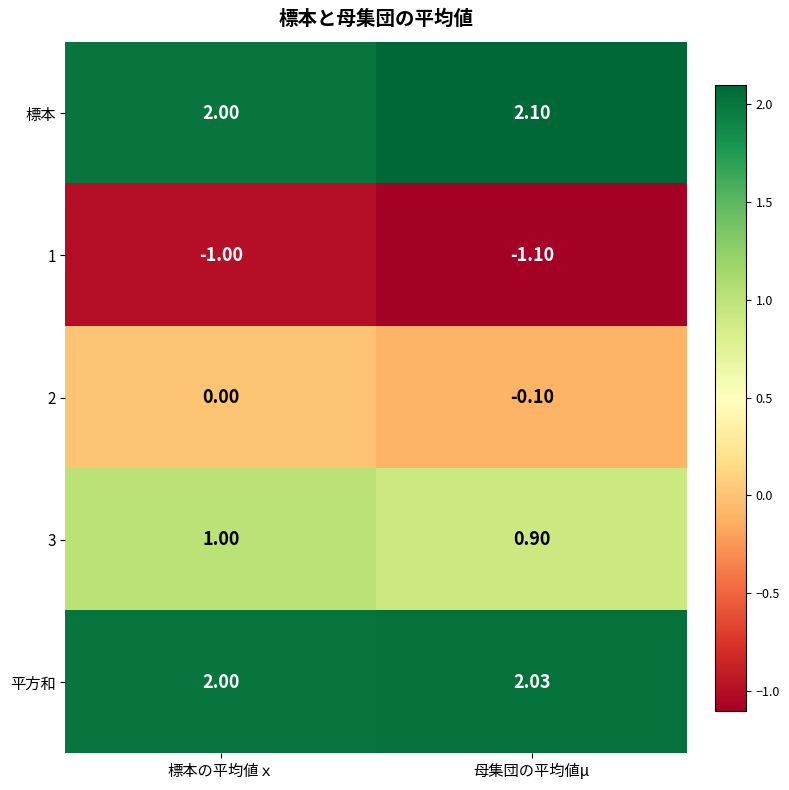

Which category has the lowest value in the 標本 series?

標本の平均値ｘ